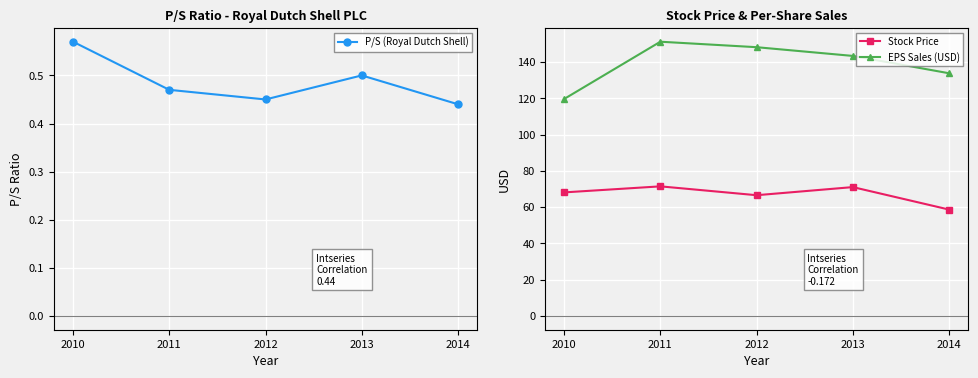

What is the sum of the Stock Price values at 2013 and 2010?

139.2